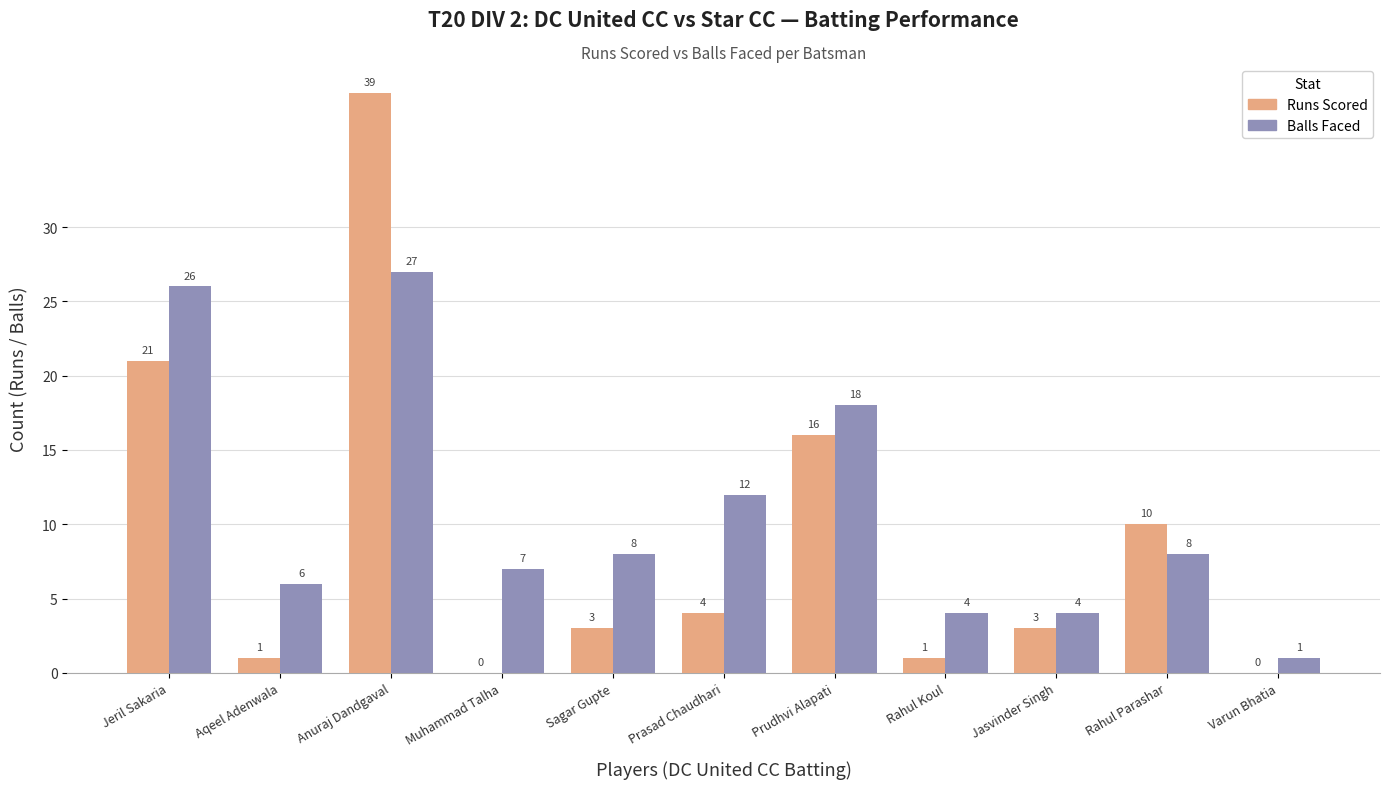

At which category is the sum across all series the highest?

Anuraj Dandgaval